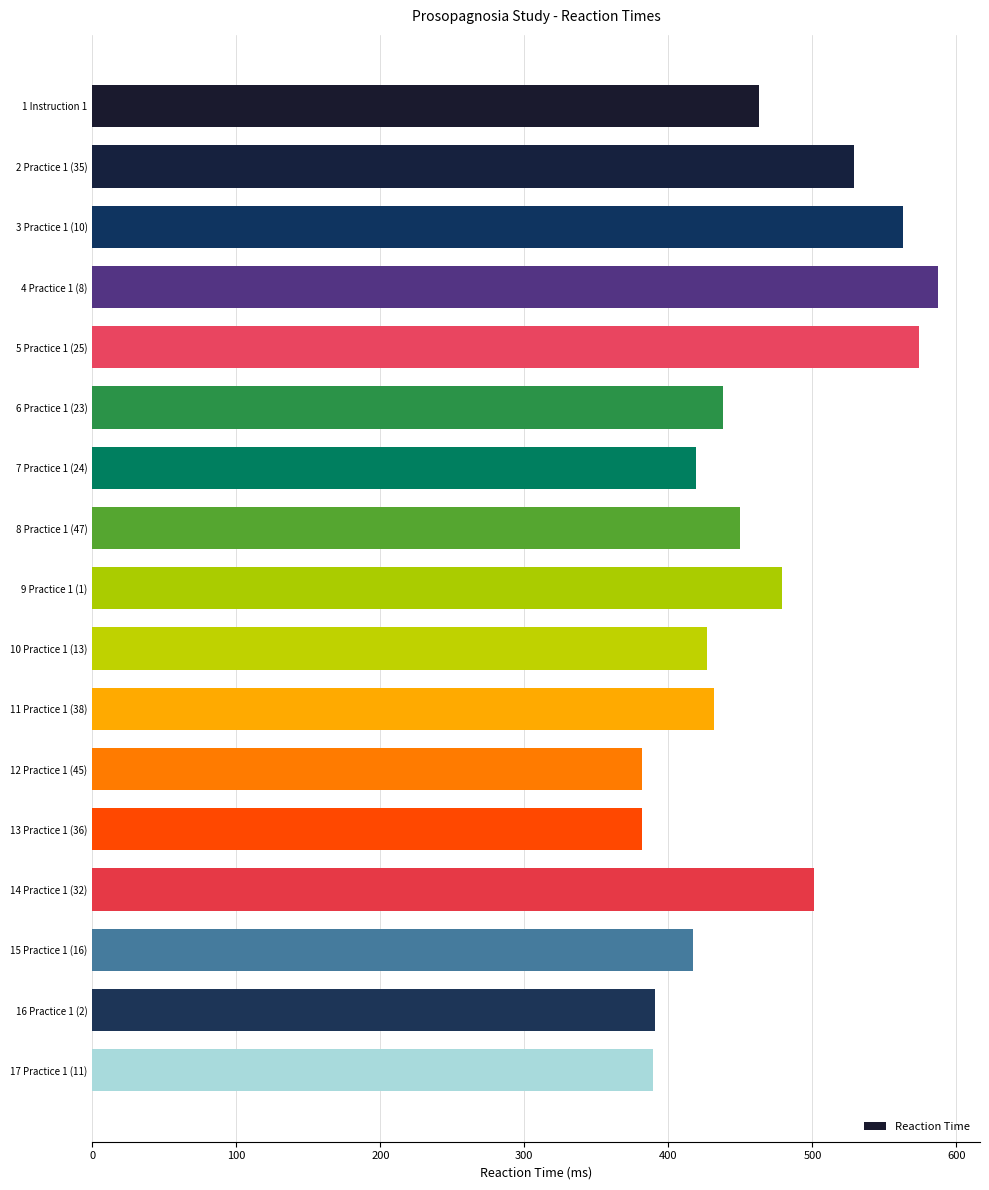

How many values are below 438?

8